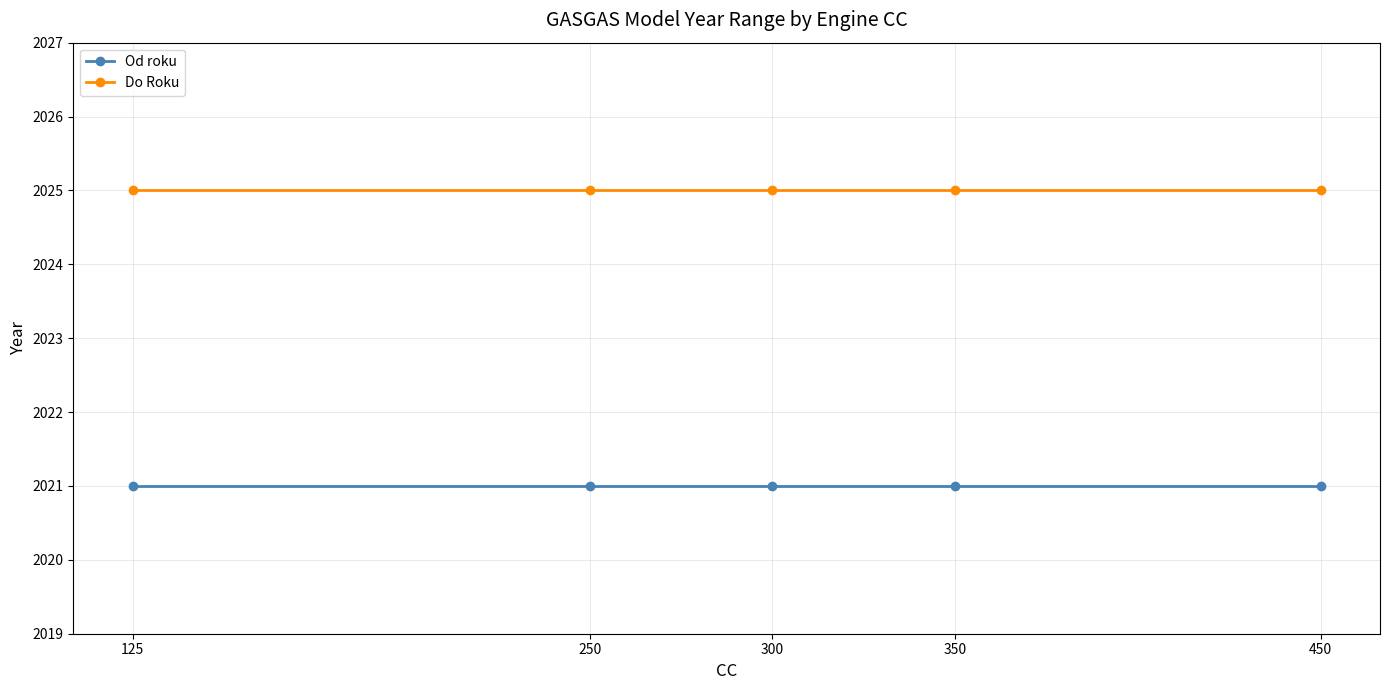

Reading left to right, transcribe all the data shown in this chart.

Od roku: 125=2021	250=2021	300=2021	350=2021	450=2021
Do Roku: 125=2025	250=2025	300=2025	350=2025	450=2025